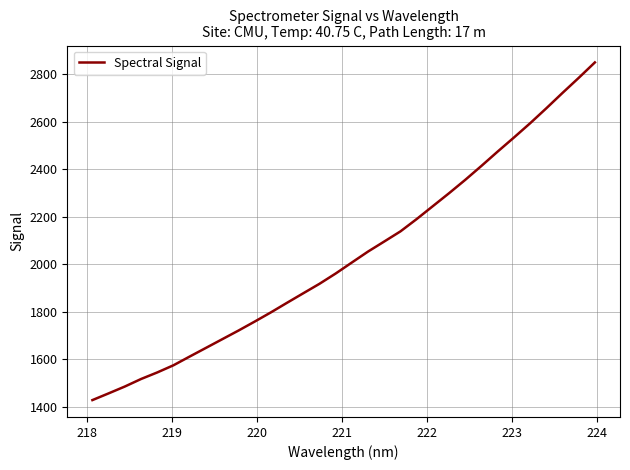

What is the minimum value shown in the chart?

1427.8